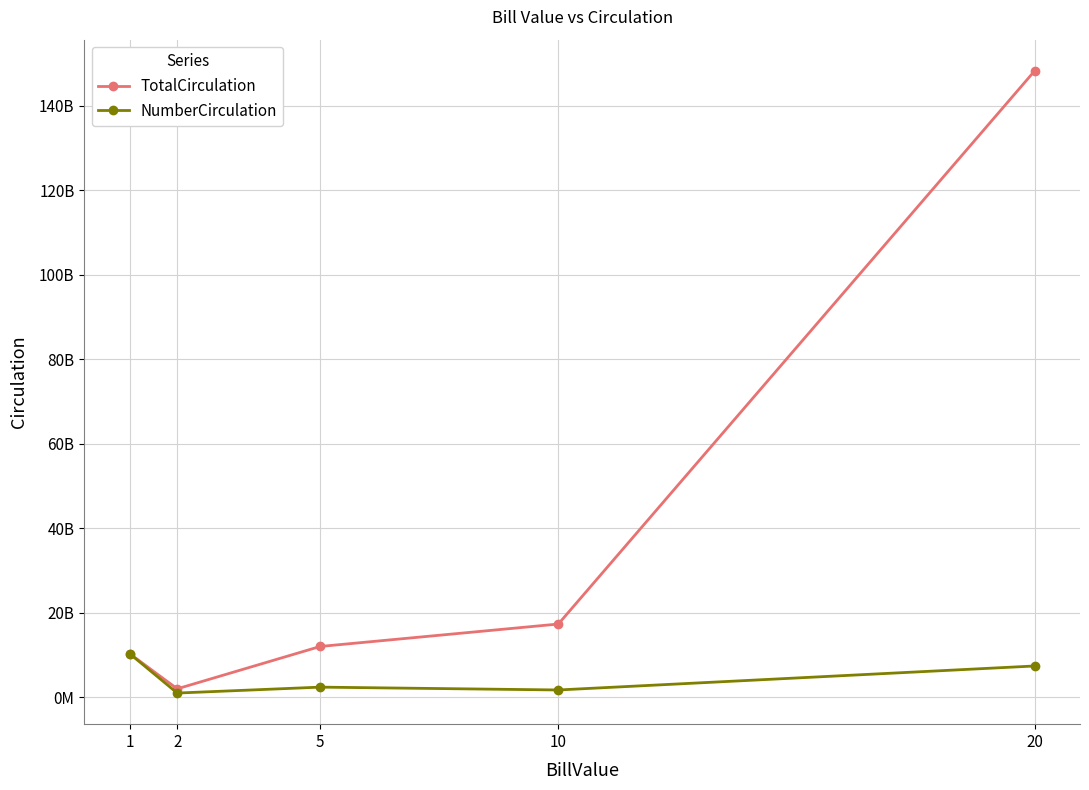

What is the maximum value for TotalCirculation?

148219000000